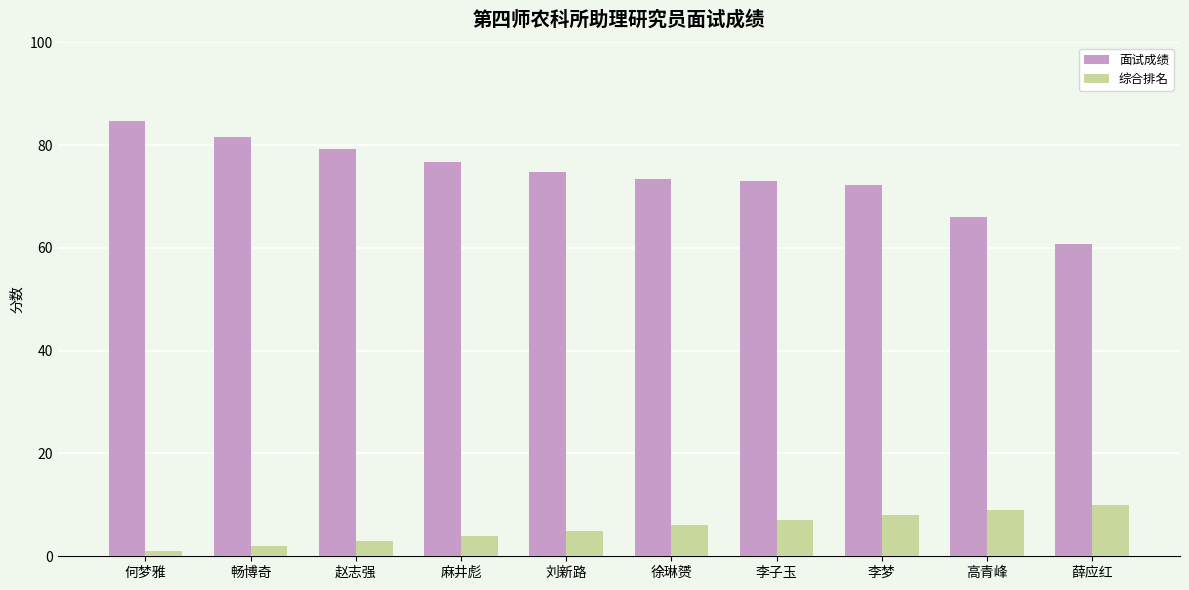

What is the difference between the second highest and second lowest values in the 面试成绩 series?

15.6